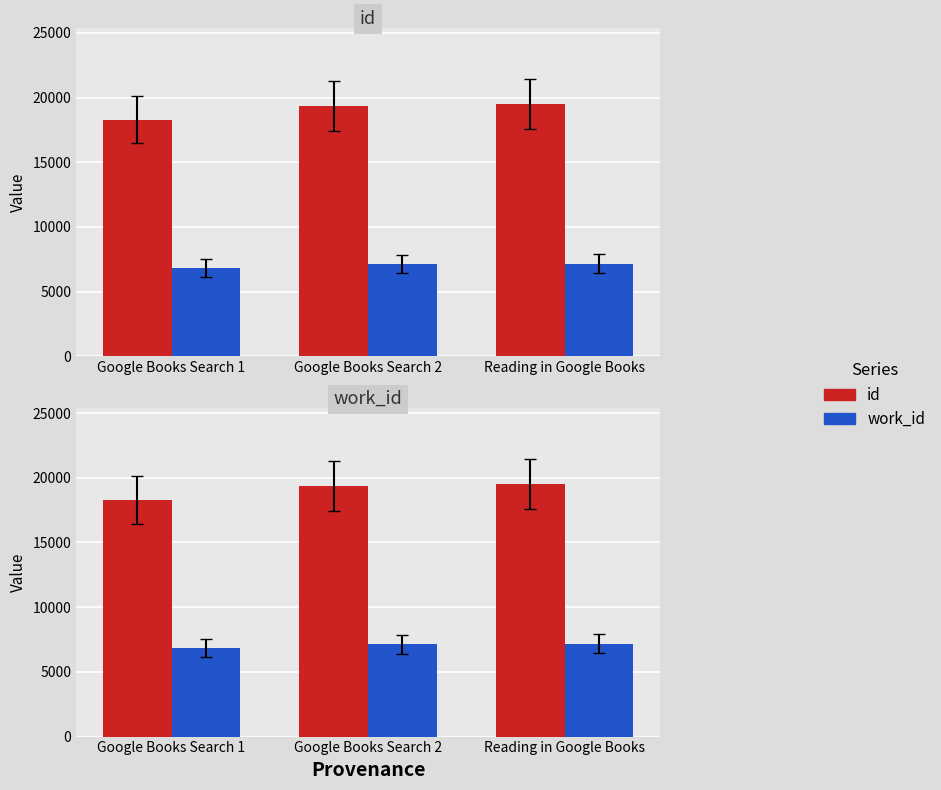

What is the difference between the work_id values at Reading in Google Books and Google Books Search 1?

351